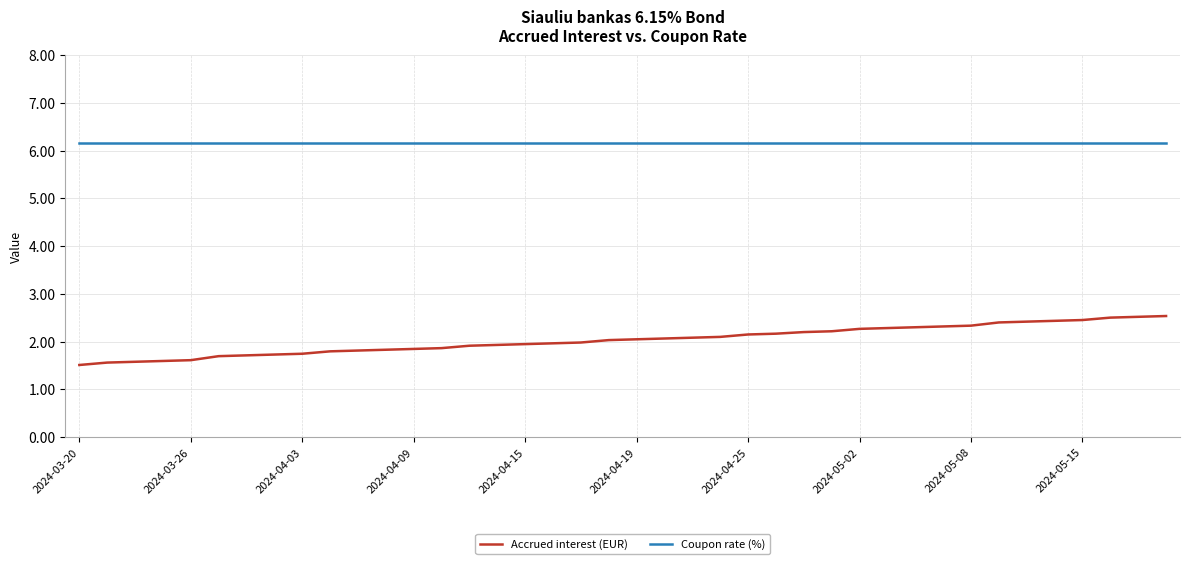

What is the minimum value shown in the chart?

1.5